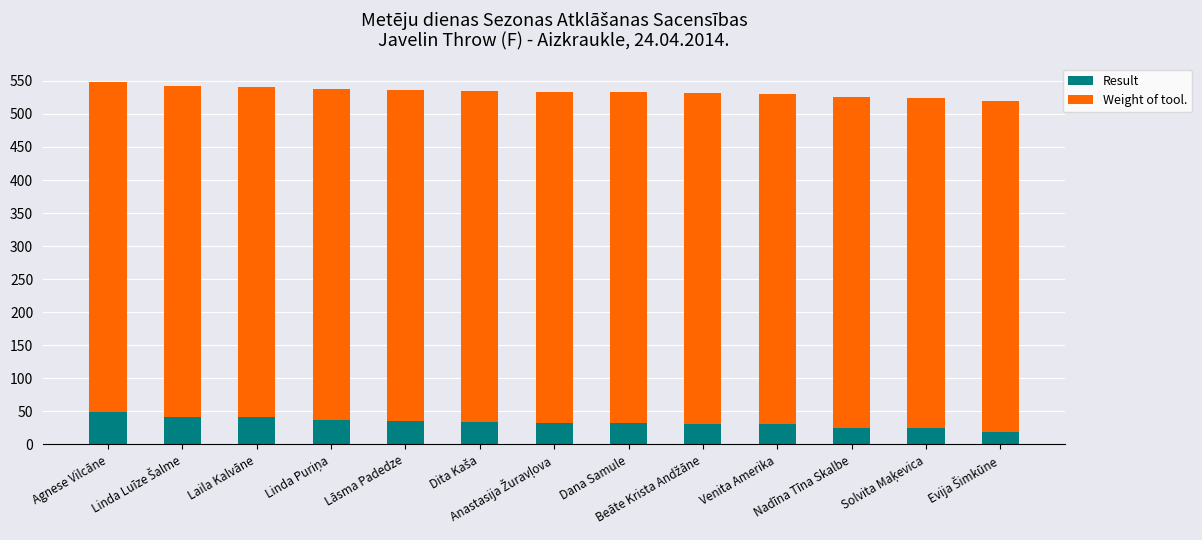

What is the maximum value for Result?

48.6